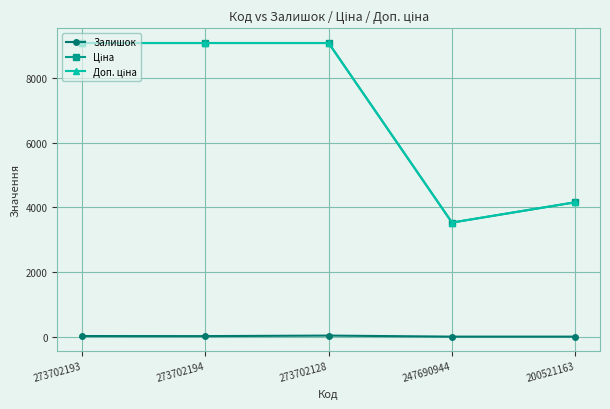

The Залишок series shows 2.0 at 247690944. True or false?

True